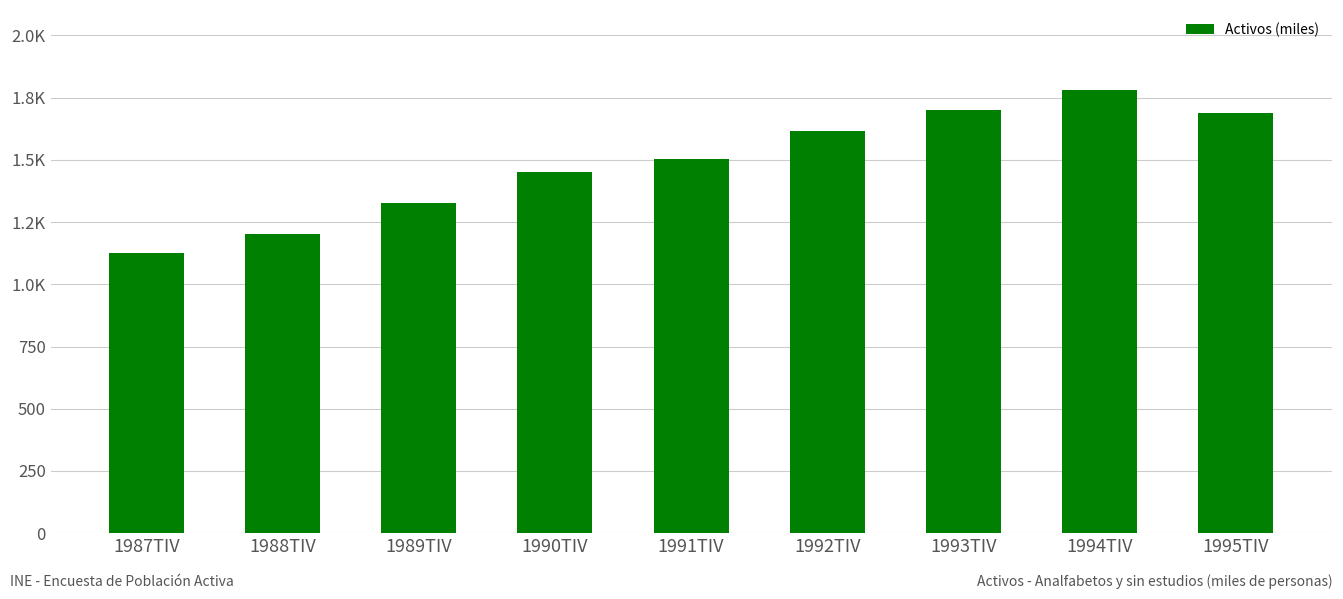

Is it true that the value at 1987TIV is 667.0?

False